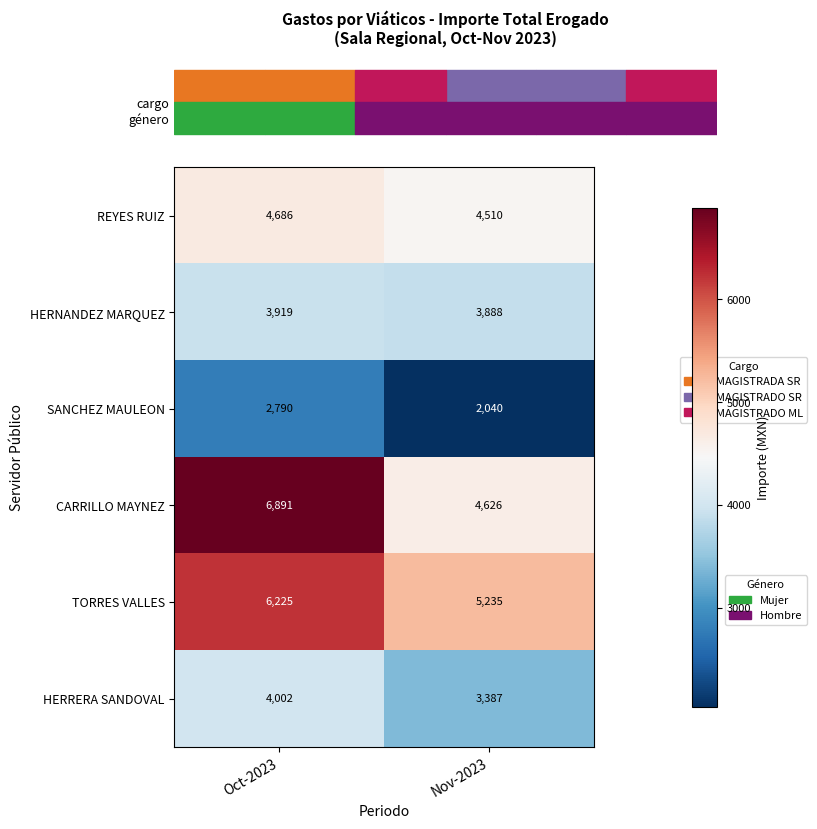

Is it true that TORRES VALLES equals 7715 at Nov-2023?

False